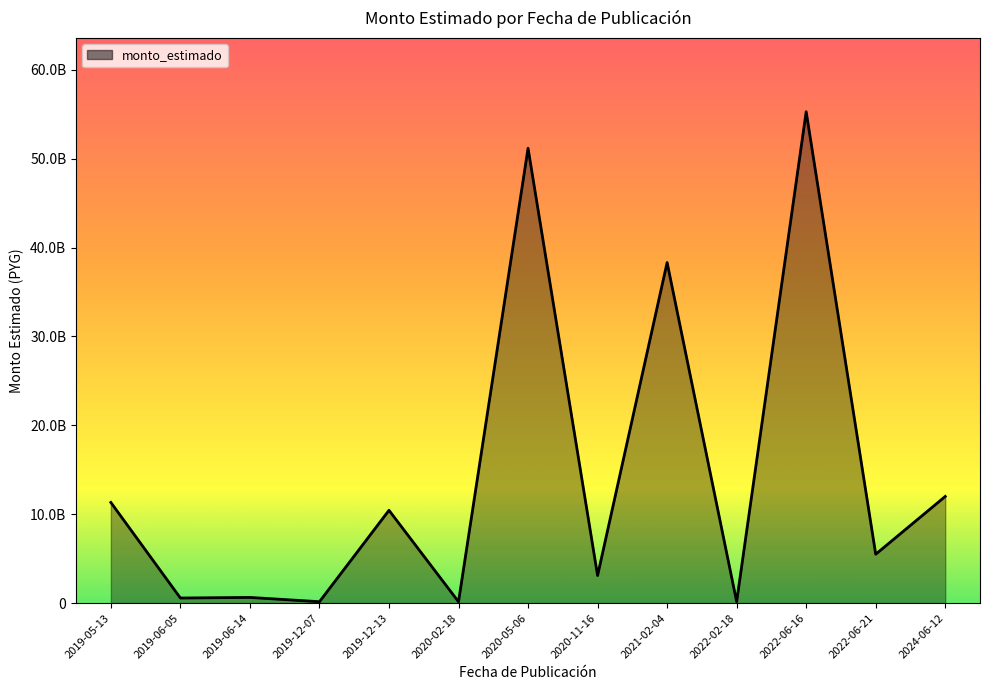

Does the chart display data point markers on the line(s)?

No